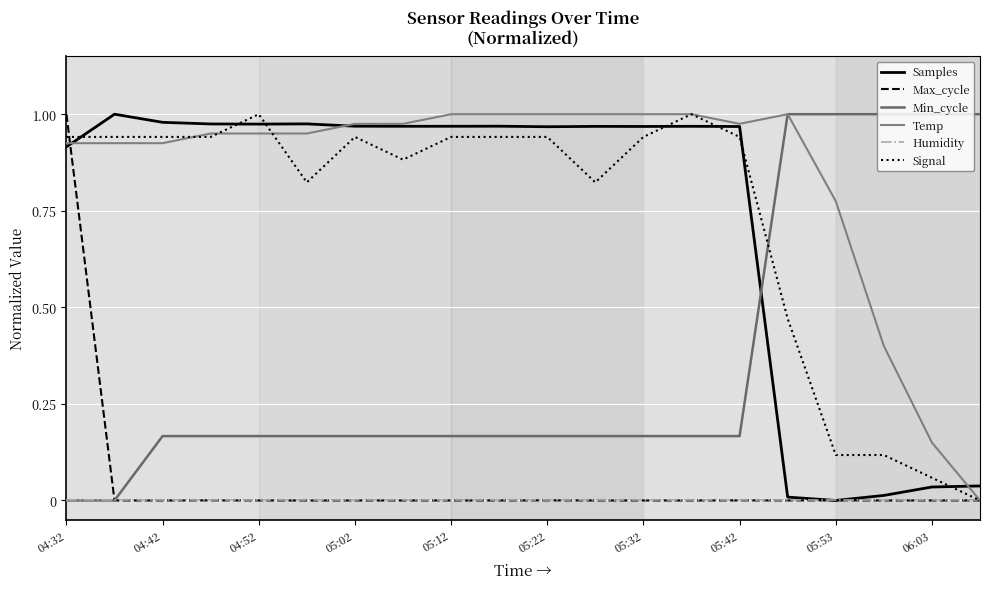

Does the chart have visible grid lines?

Yes